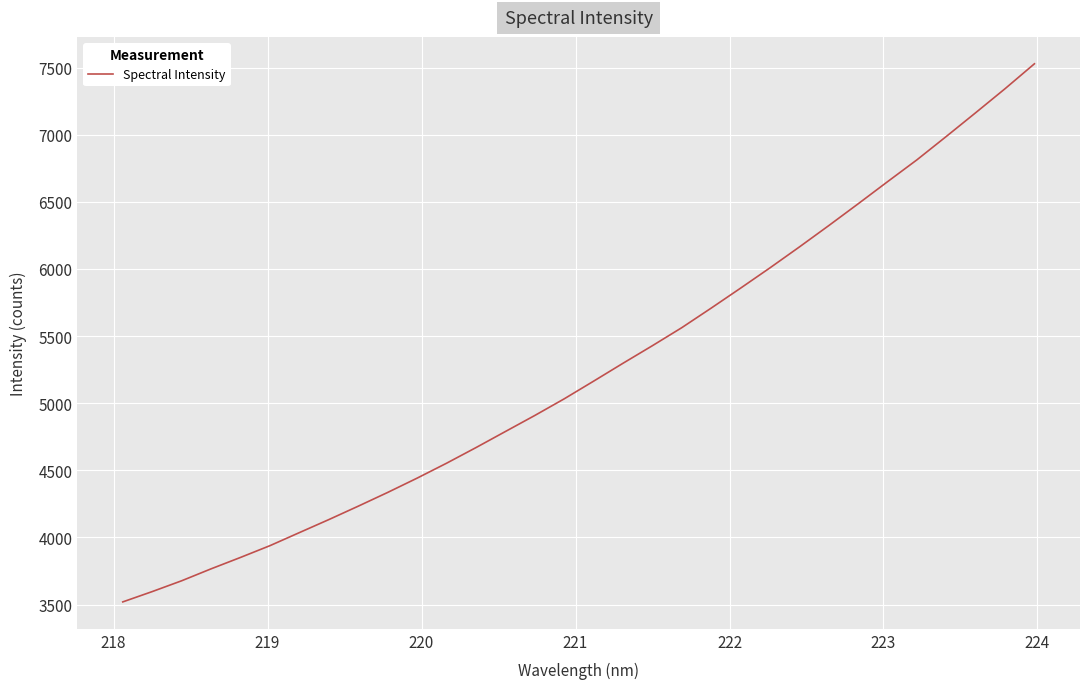

What is the difference between the second highest and minimum values?

3822.6